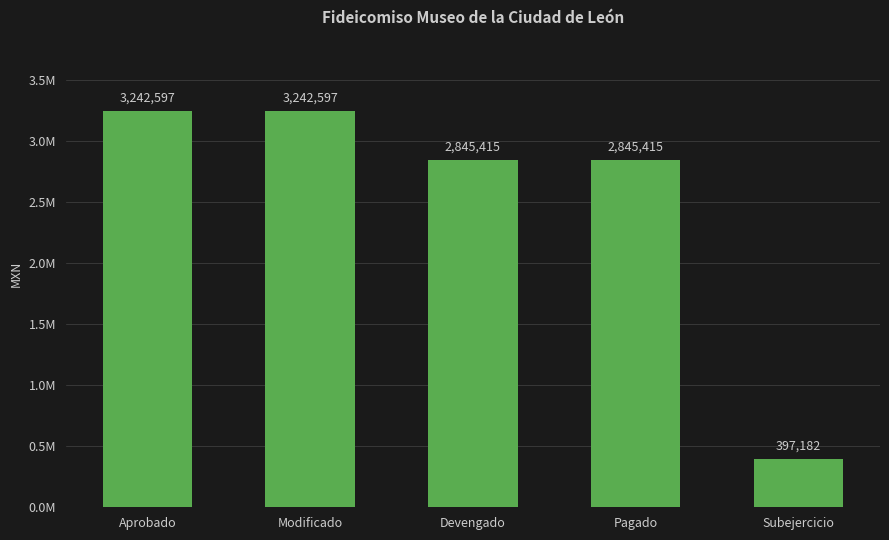

Does the chart contain any negative values?

No